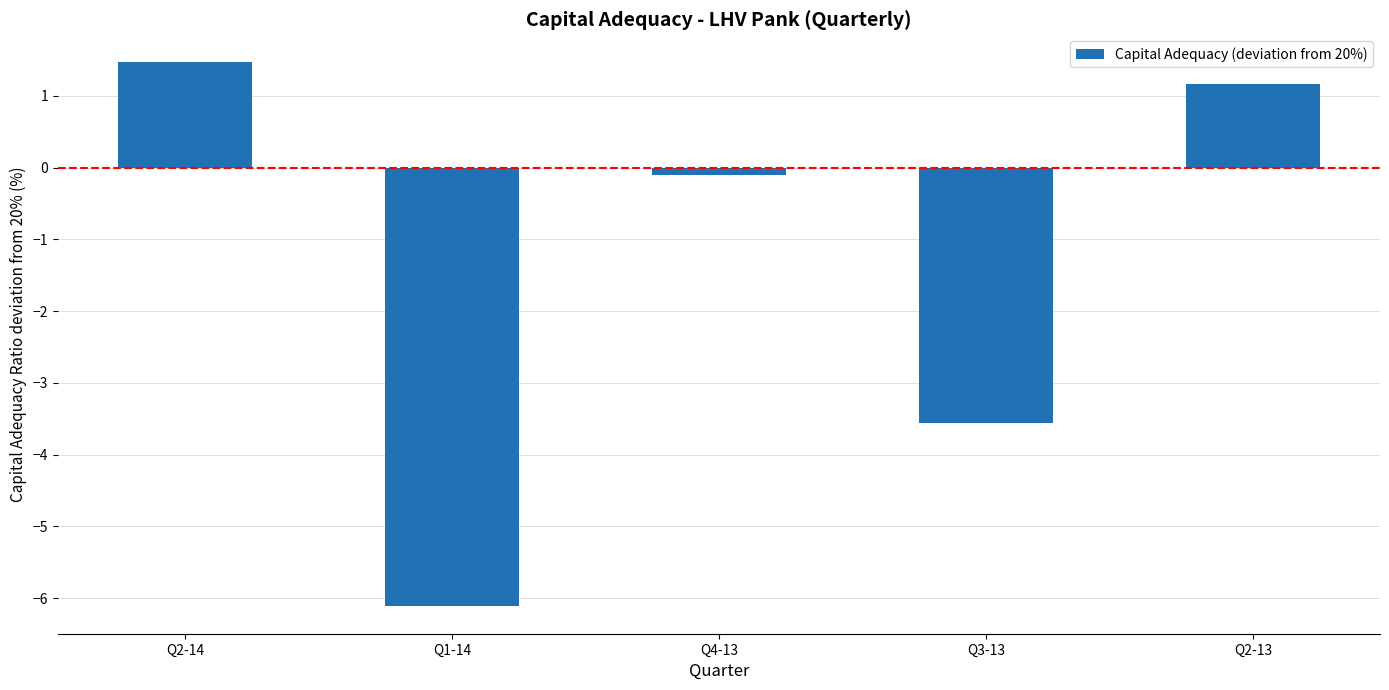

Are the bars horizontal?

No